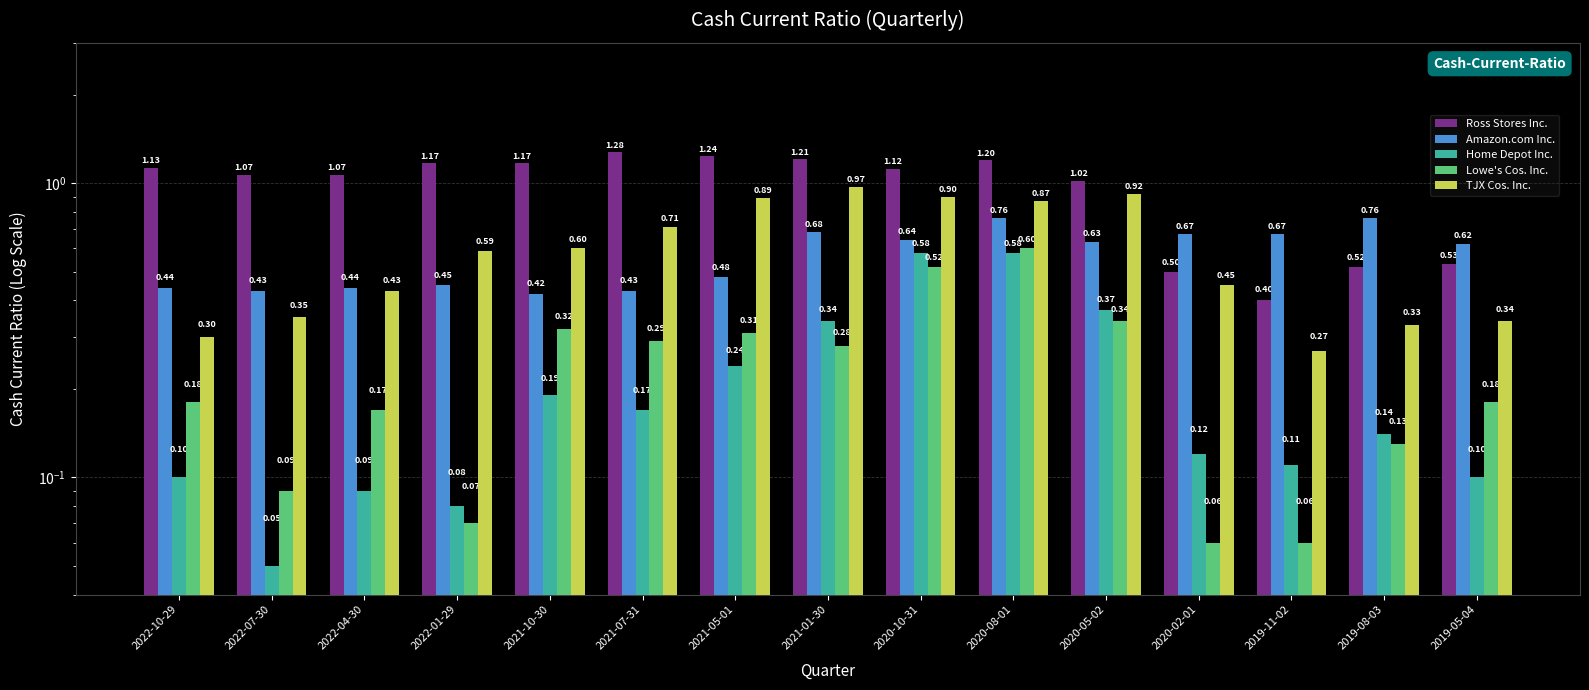

The Home Depot Inc. series shows 0.1 at 2020-02-01. True or false?

True